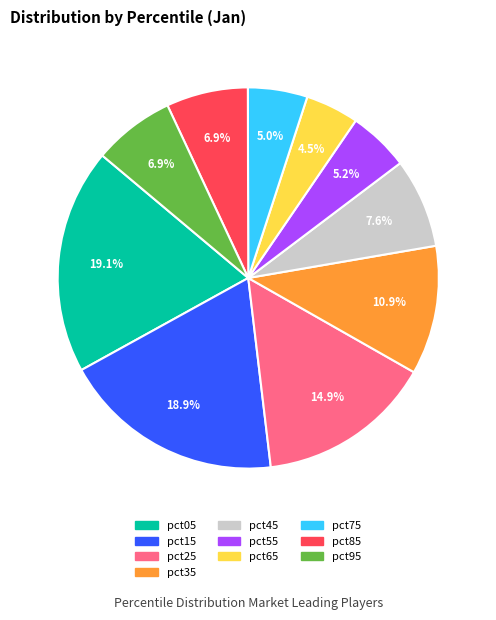

What is the smallest slice in the pie chart?

pct65